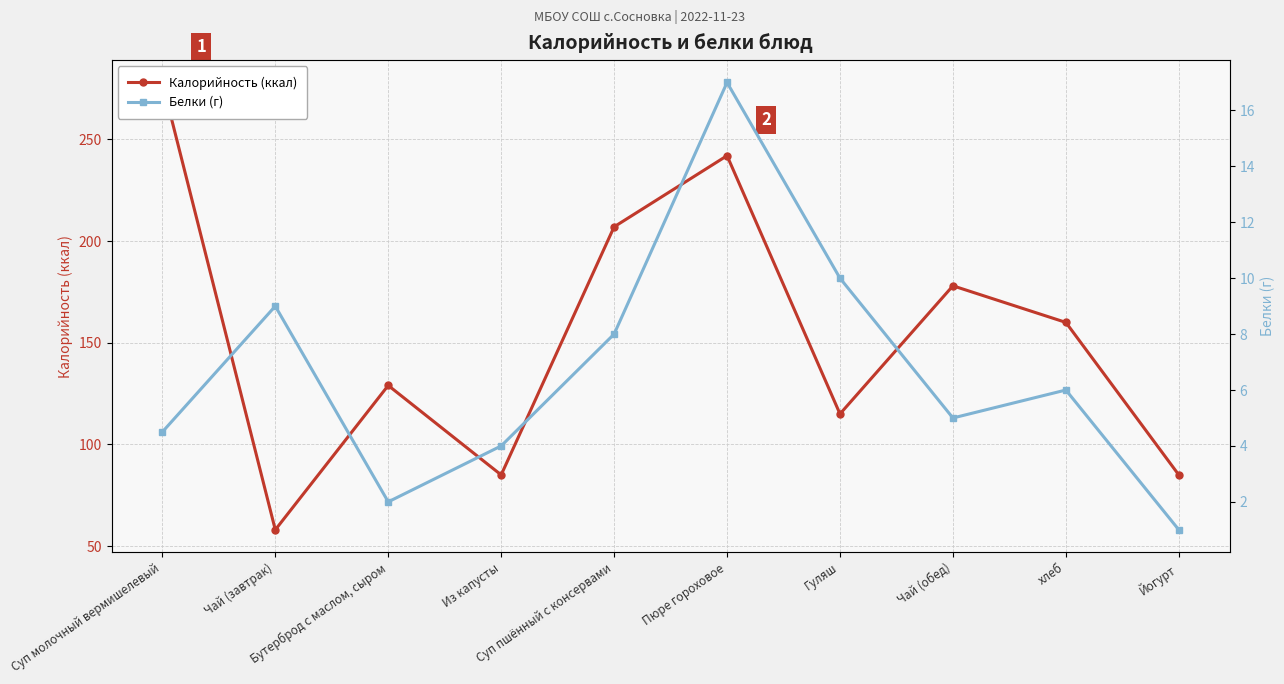

The Калорийность (ккал) series shows 207.0 at Суп пшённый с консервами. True or false?

True